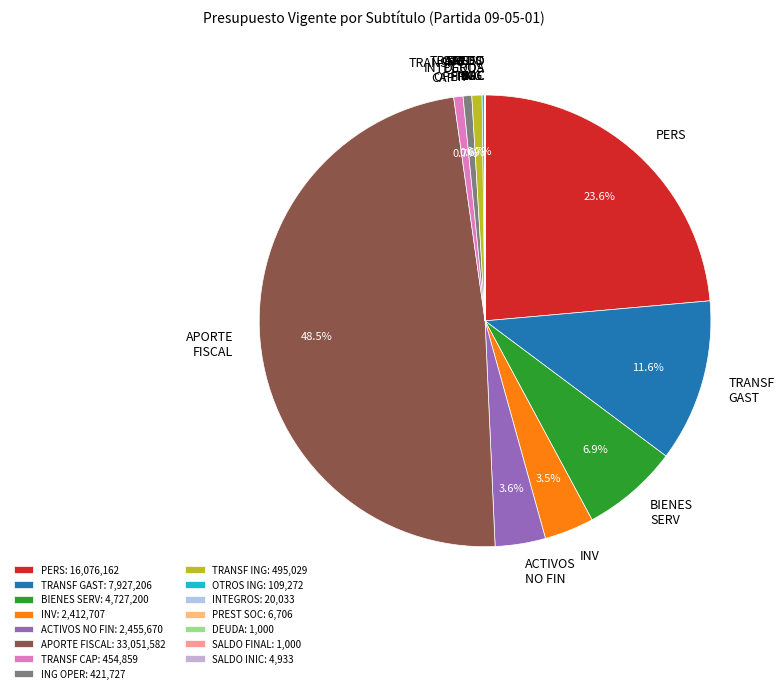

Which has a higher value, TRANSF GAST or ACTIVOS NO FIN?

TRANSF GAST